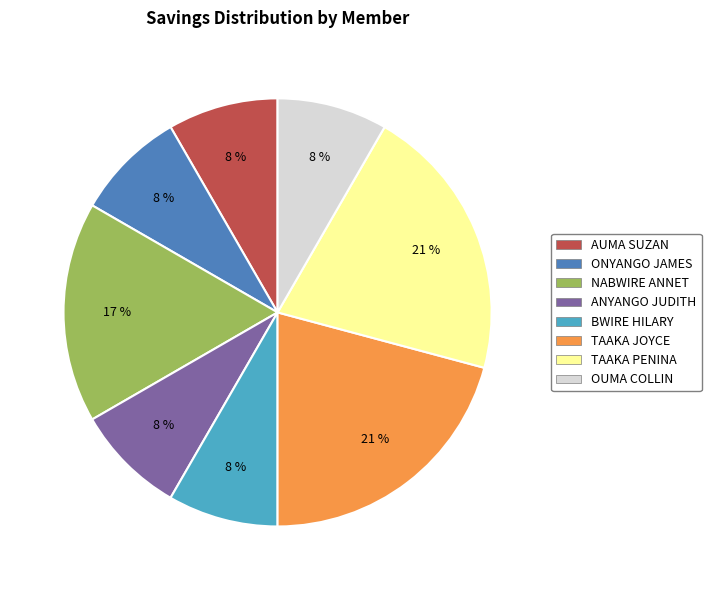

Which has a higher value, TAAKA JOYCE or BWIRE HILARY?

TAAKA JOYCE